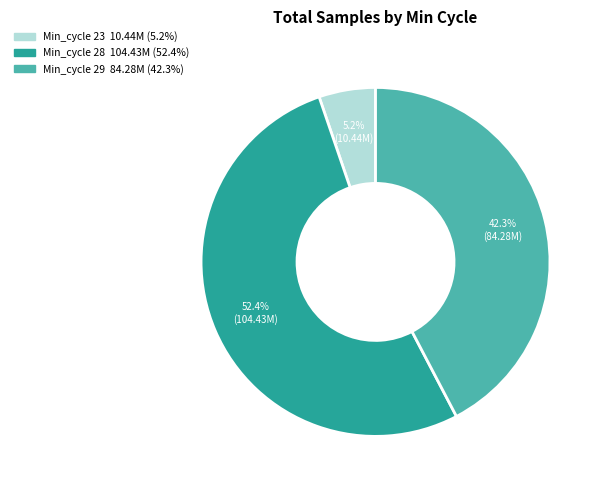

Is there a majority slice in this chart?

Yes